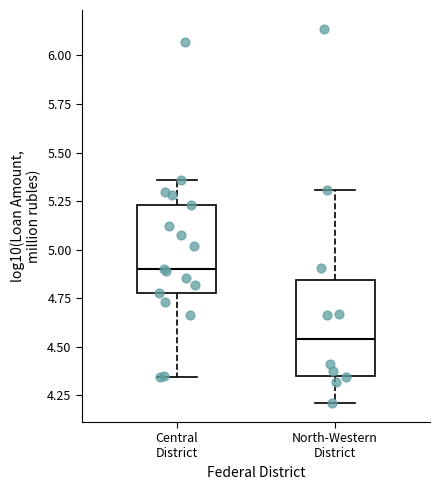

Which box's median line is the highest?

Central District